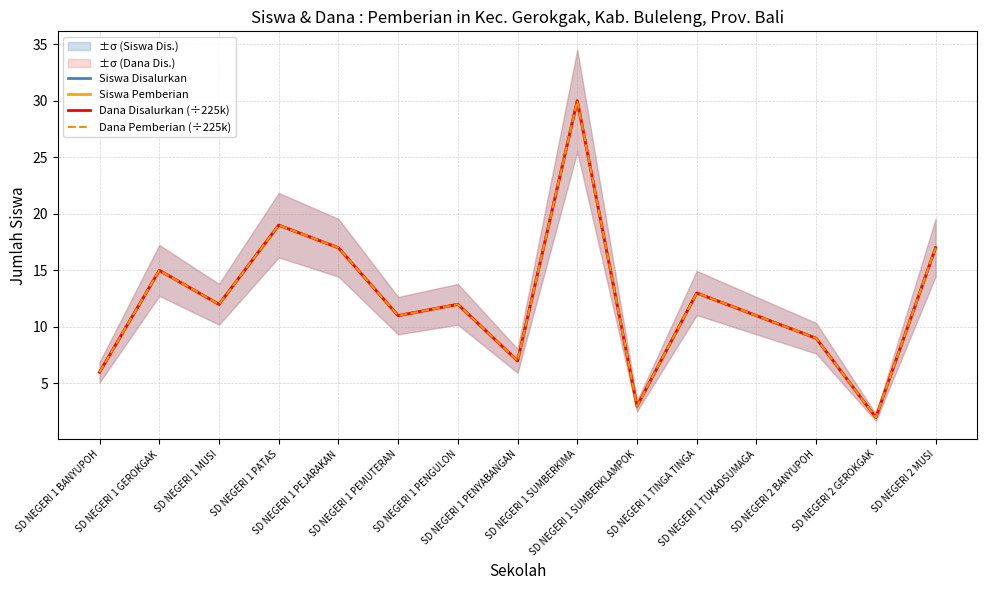

At how many categories does at least one series exceed 23?

1